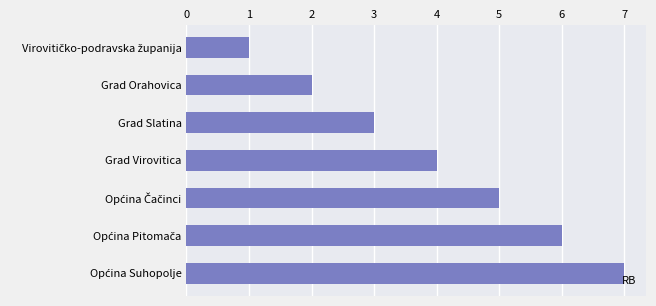

The value at Grad Slatina is 1. True or false?

False